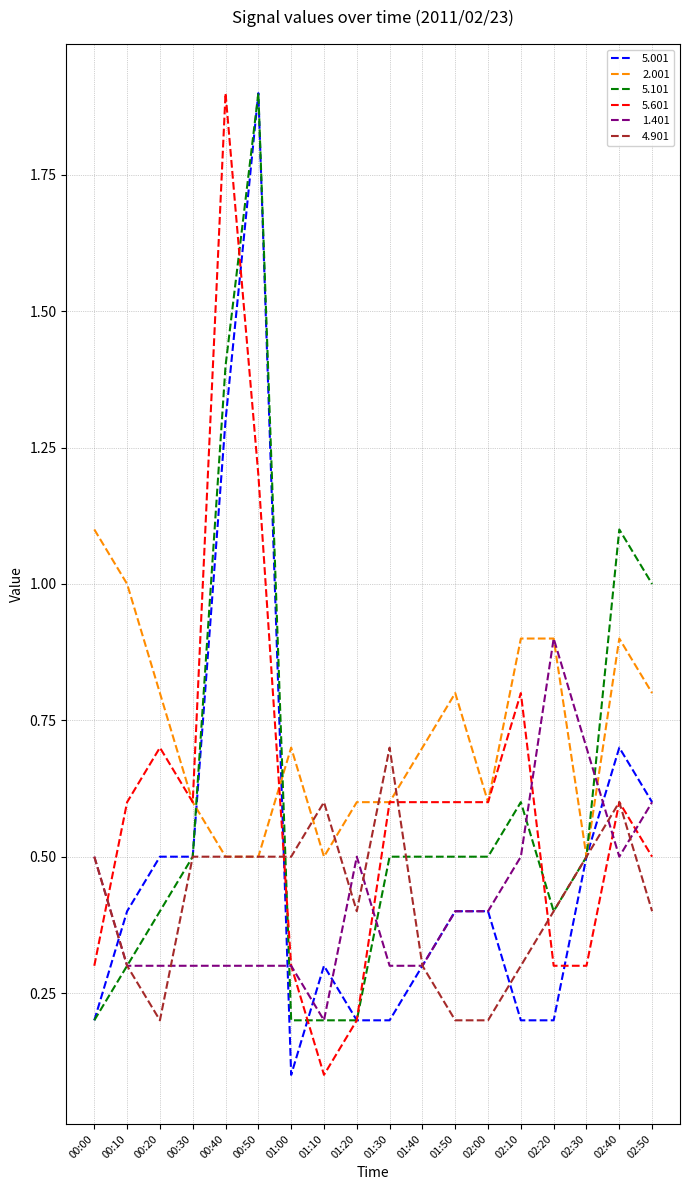

Rank the series at 00:20 from lowest to highest value.

4.901, 1.401, 5.101, 5.001, 5.601, 2.001